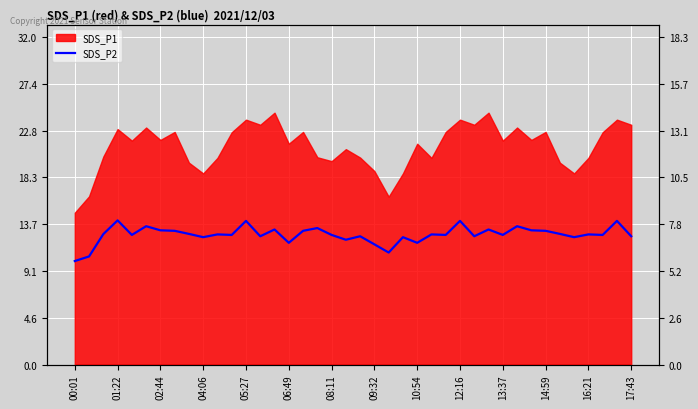

True or false: the data shows 8.9 at 02:44.

False